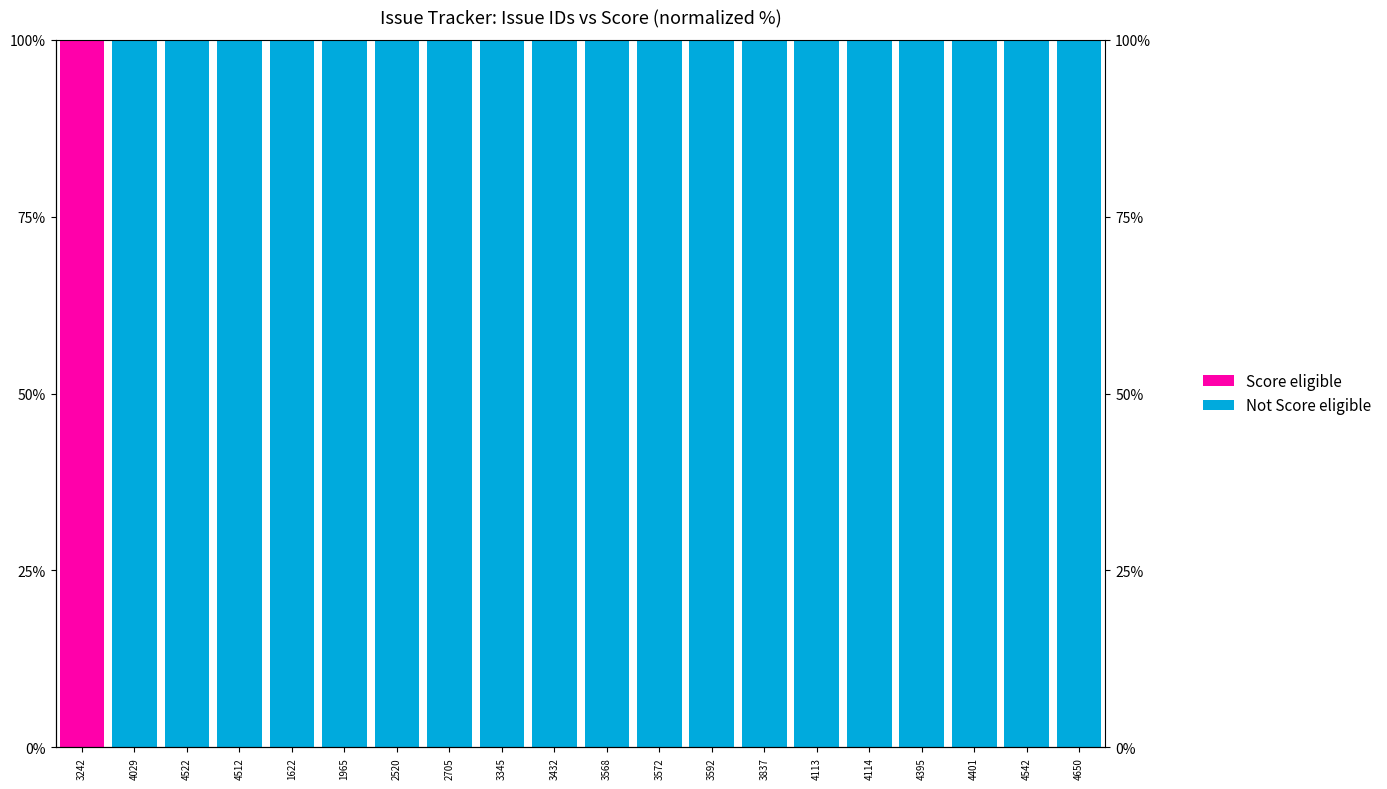

What is the difference between the maximum and minimum values in the Not Score eligible series?

100